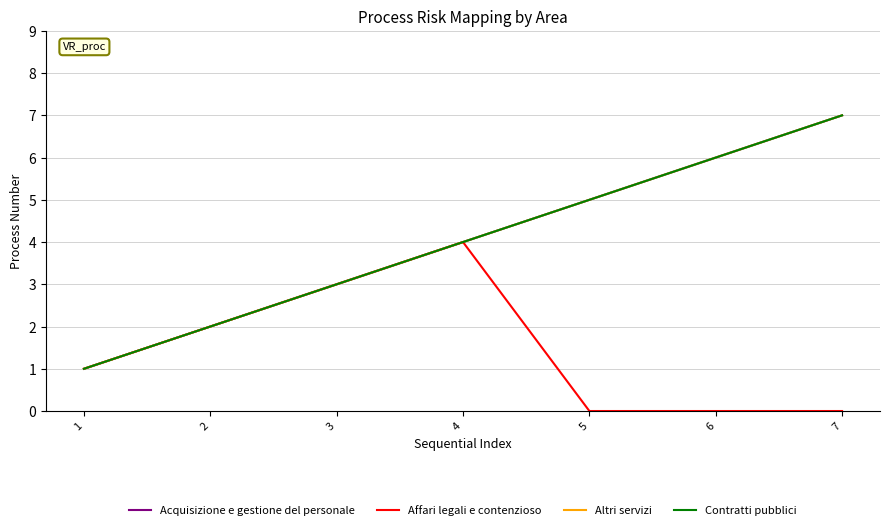

Reading left to right, extract all data points from this chart.

Acquisizione e gestione del personale: 1=1	2=2	3=3	4=4	5=5	6=6	7=7
Affari legali e contenzioso: 1=1	2=2	3=3	4=4	5=0	6=0	7=0
Altri servizi: 1=1	2=2	3=3	4=4	5=5	6=6	7=7
Contratti pubblici: 1=1	2=2	3=3	4=4	5=5	6=6	7=7